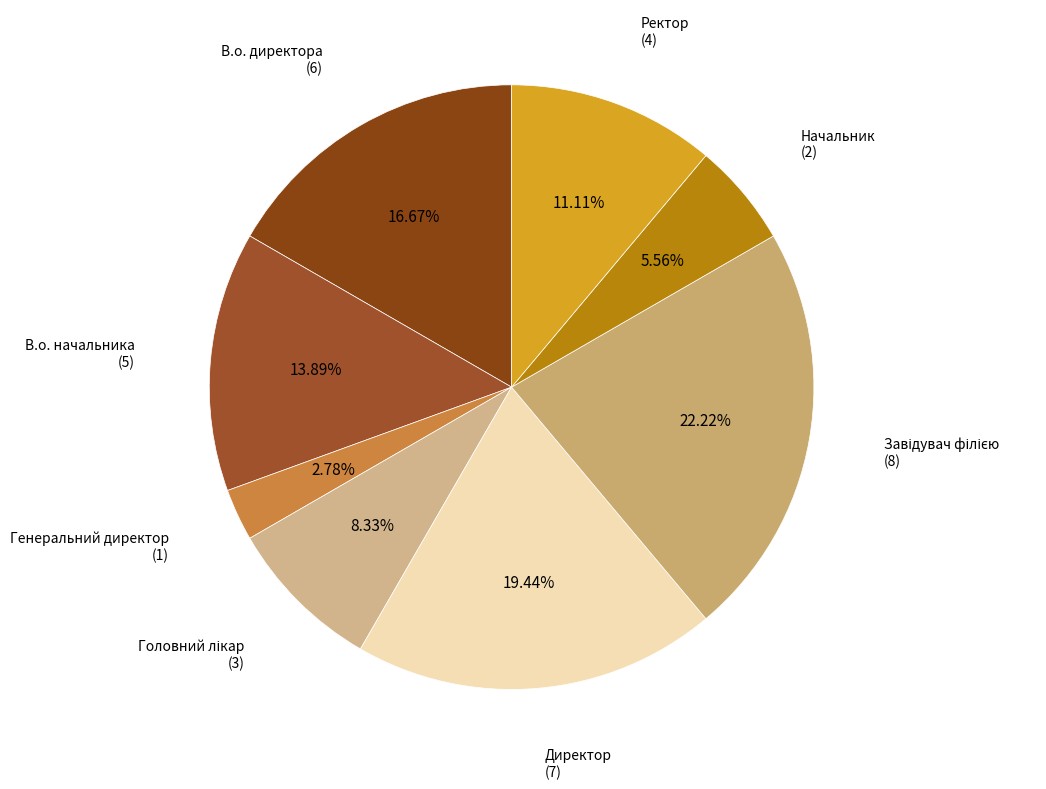

What is the smallest slice in the pie chart?

Генеральний директор